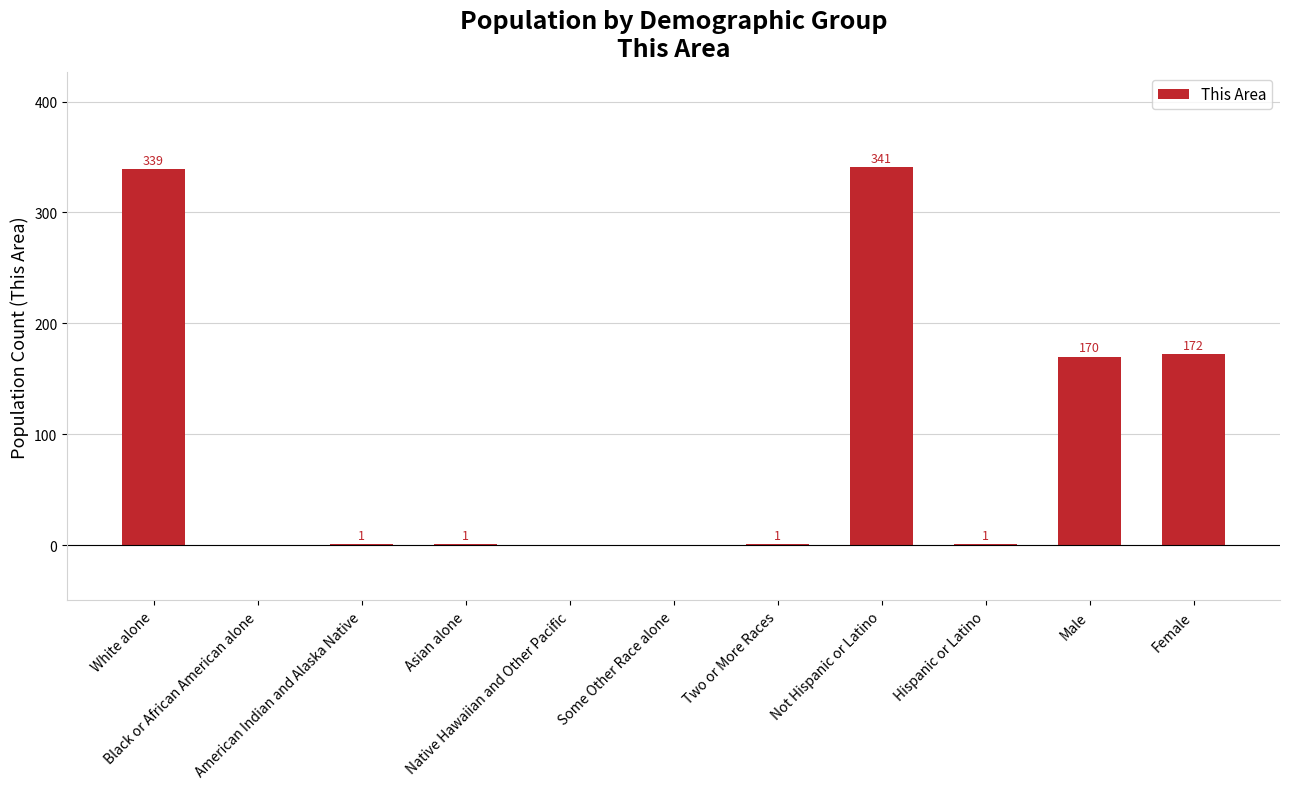

Count the number of data series in this chart.

1